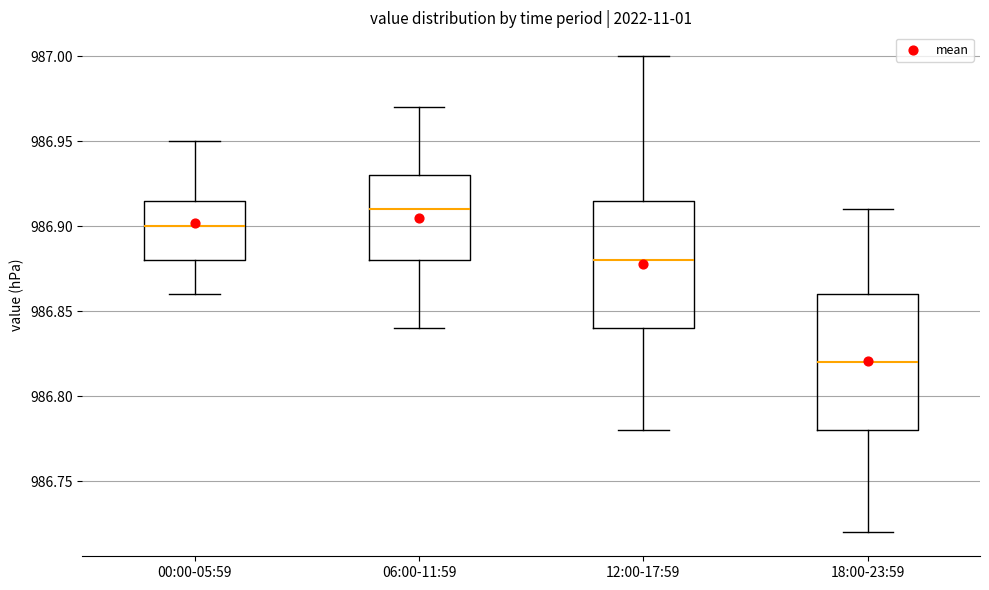

Reading left to right, transcribe this box plot: for each box, give where its median line is, the range the box spans, and where its two whiskers end, as read against the y-axis. The values are not printed on the chart, so give them approximately, as read against the axis.

00:00-05:59: median 986.900, box 986.880 to 986.915, whiskers 986.860 to 986.950
06:00-11:59: median 986.910, box 986.880 to 986.930, whiskers 986.840 to 986.970
12:00-17:59: median 986.880, box 986.840 to 986.915, whiskers 986.780 to 987.000
18:00-23:59: median 986.820, box 986.780 to 986.860, whiskers 986.720 to 986.910